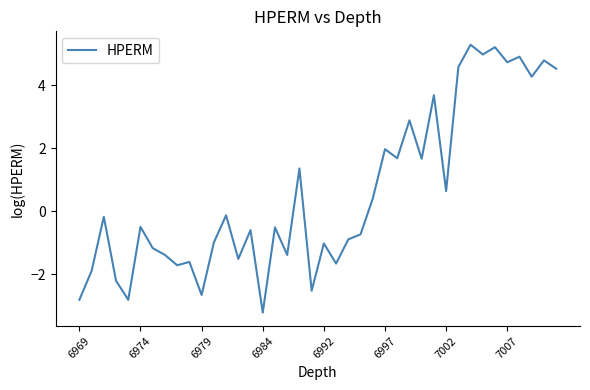

What is the maximum value shown in the chart?

5.3